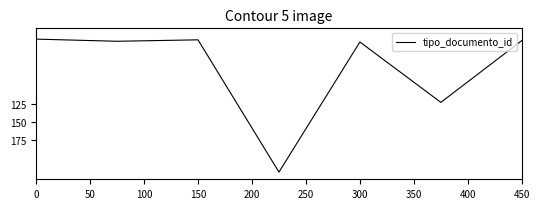

What is the minimum value shown in the chart?

35